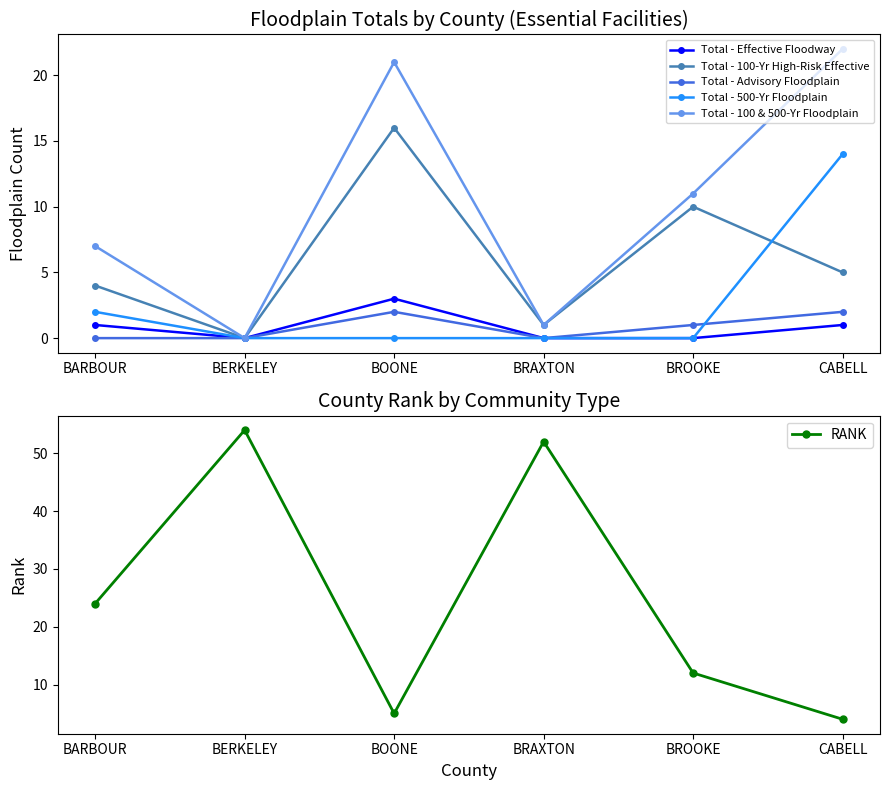

What is the label of the 2nd point from the right?

BROOKE